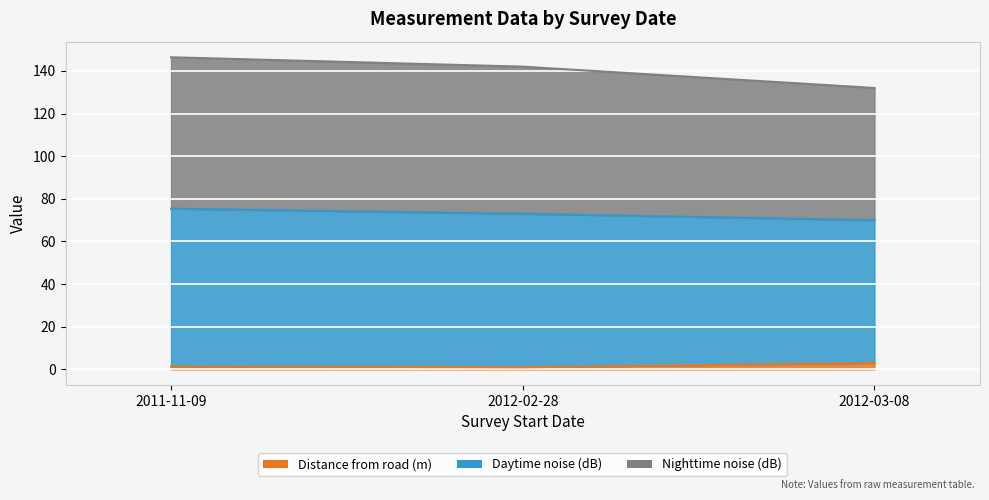

At which label is Distance from road (m) closest to 2?

2011-11-09